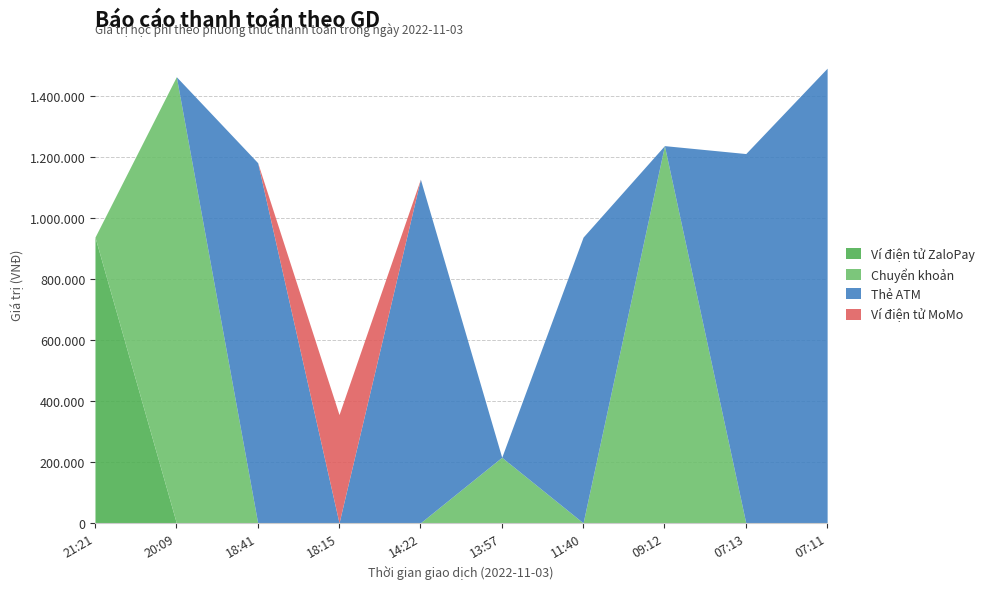

True or false: Ví điện tử MoMo and Chuyển khoản cross at least once.

False